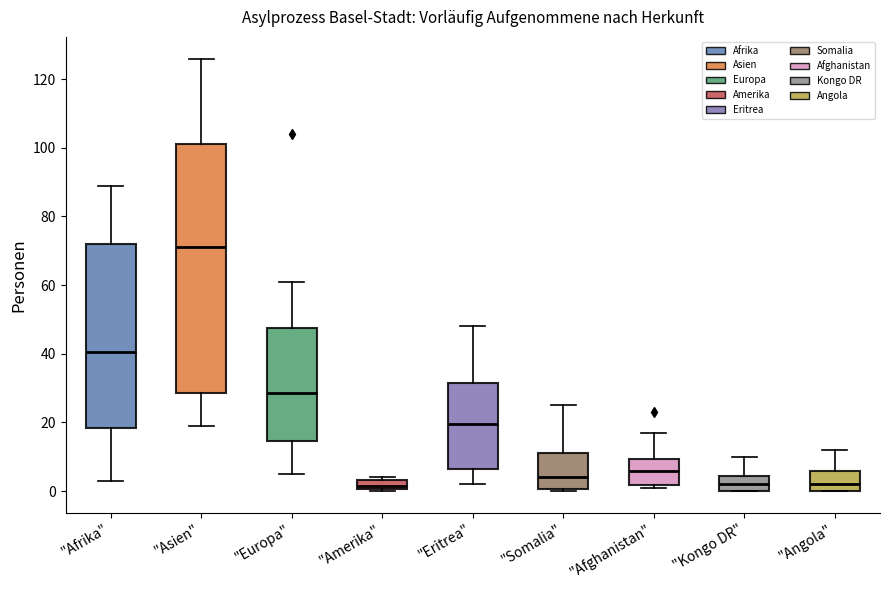

Where does the upper whisker of the box for "Angola" end on the y-axis? The values are not printed on the chart, so give them approximately, as read against the axis.

12